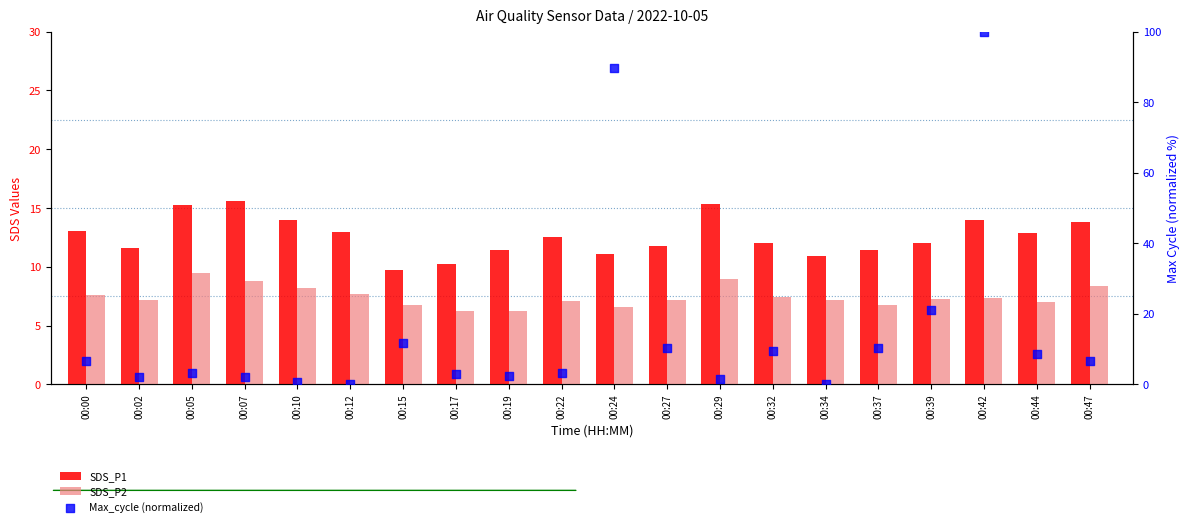

Which series has the largest Y range (max minus min)?

Max_cycle (normalized)